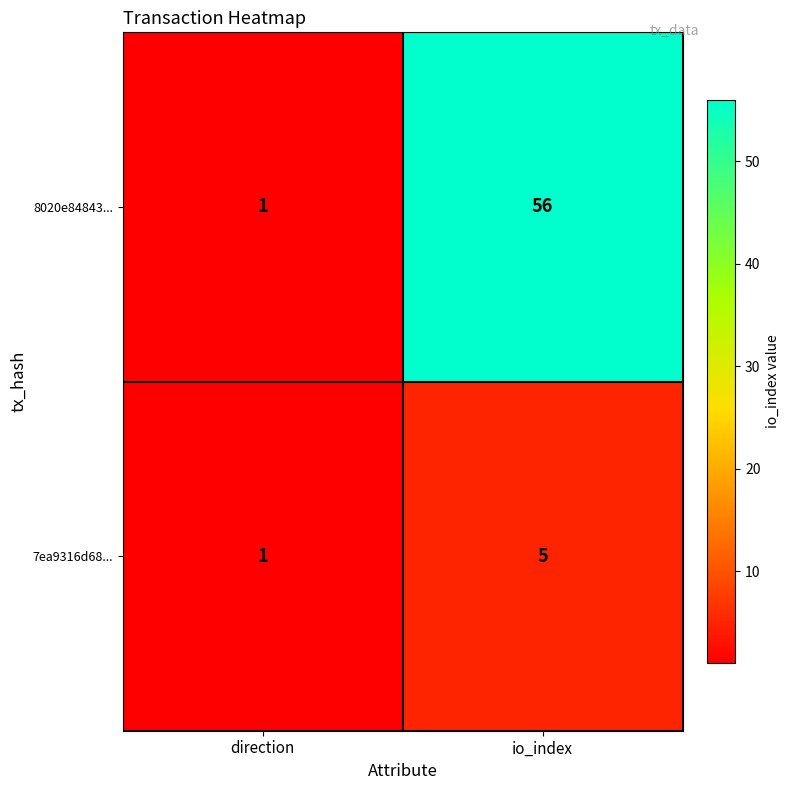

At io_index, list the series in order from smallest to largest.

7ea9316d68..., 8020e84843...